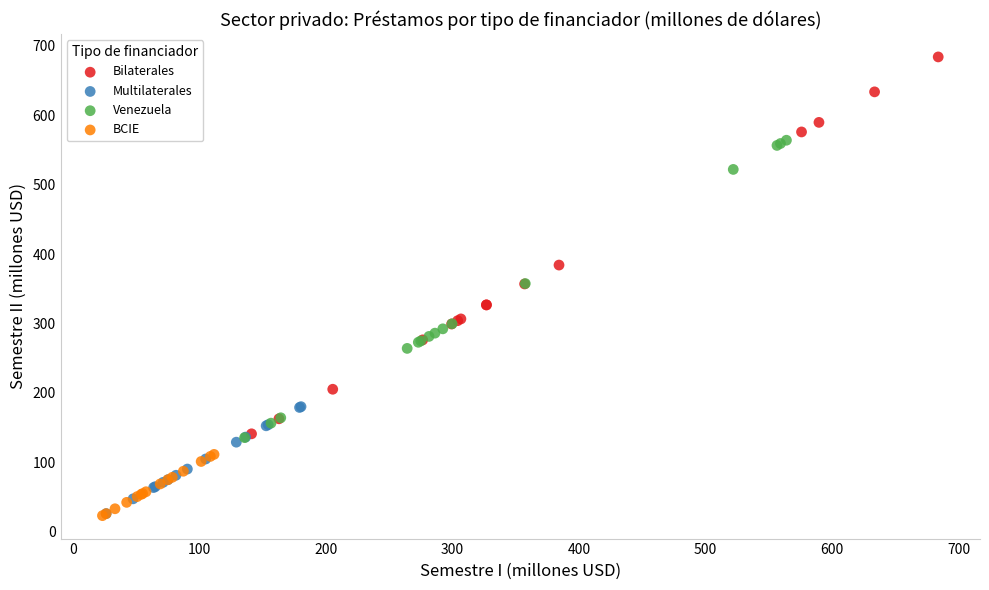

Which series has the largest Y range (max minus min)?

Bilaterales